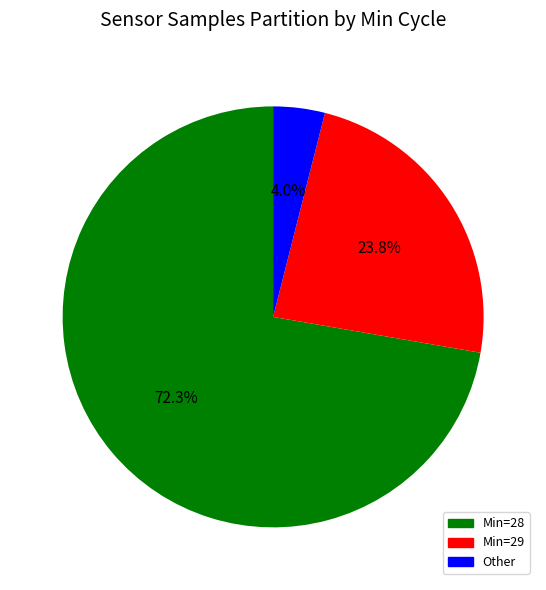

Does any single category account for the majority?

Yes